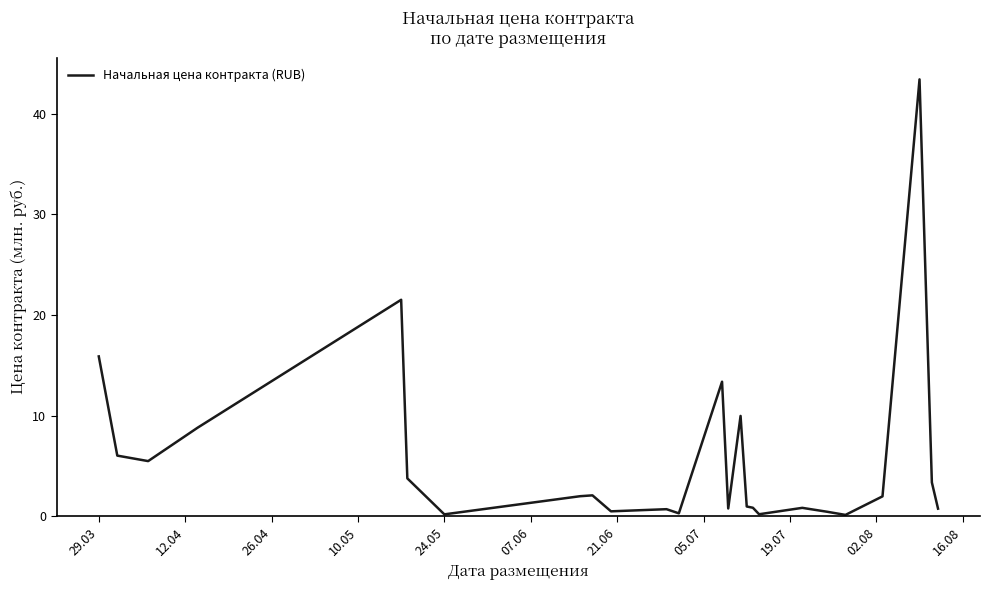

What is the greatest value displayed?

43.4